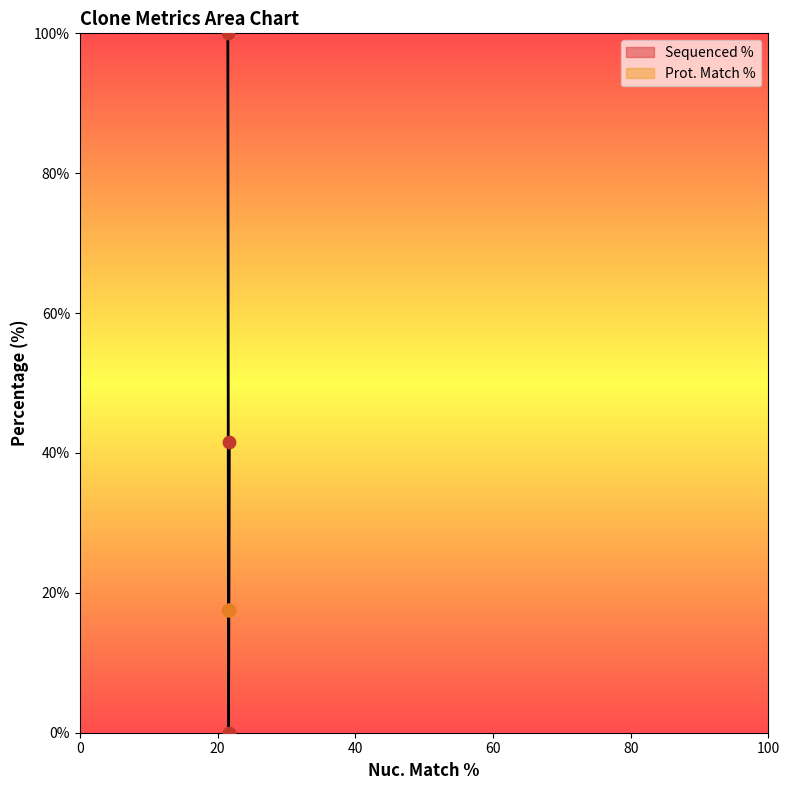

What is the highest value of the Sequenced % series?

100.0